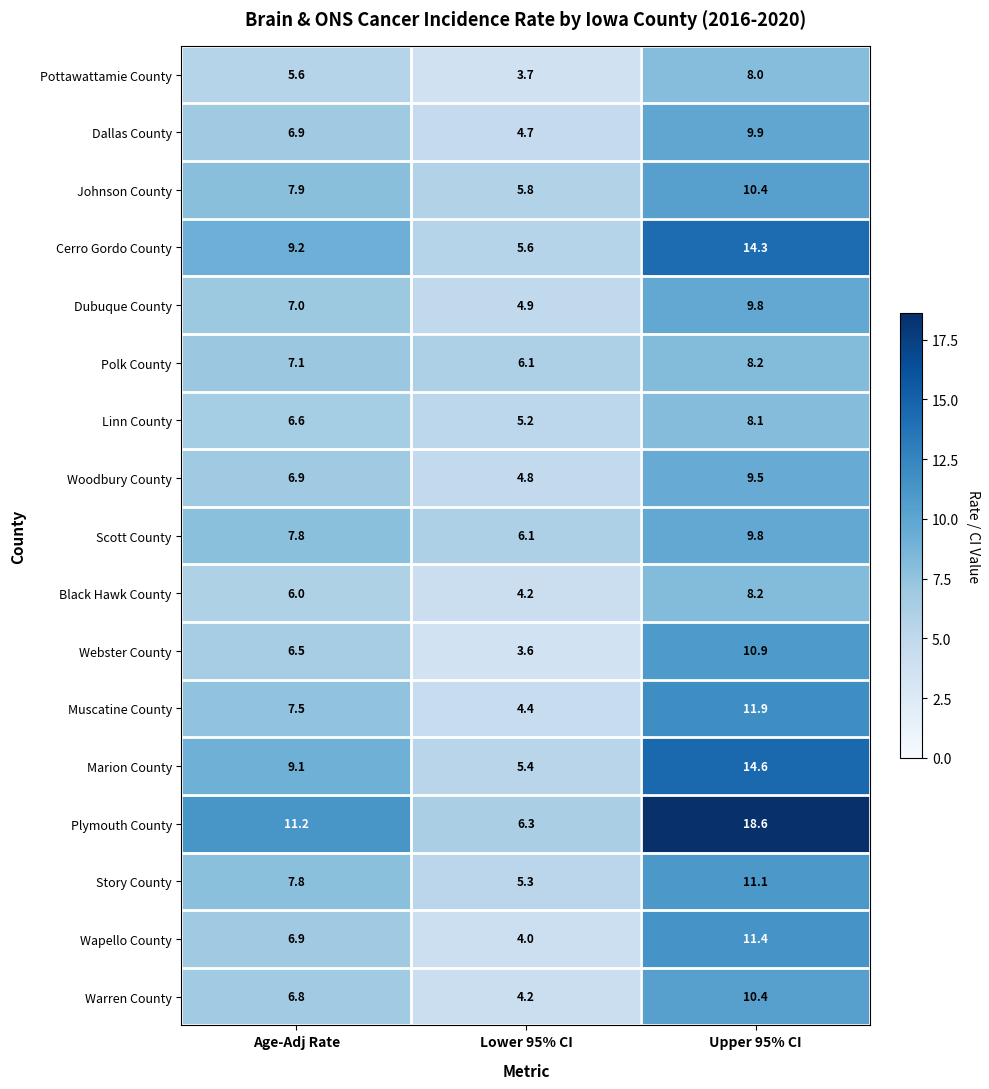

True or false: Linn County has a value of 8.1 at Upper 95% CI.

True